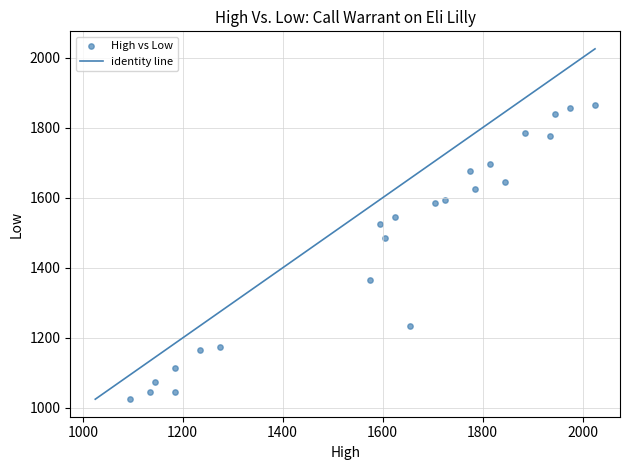

What Y value in the scatter plot is closest to 1445?

1485